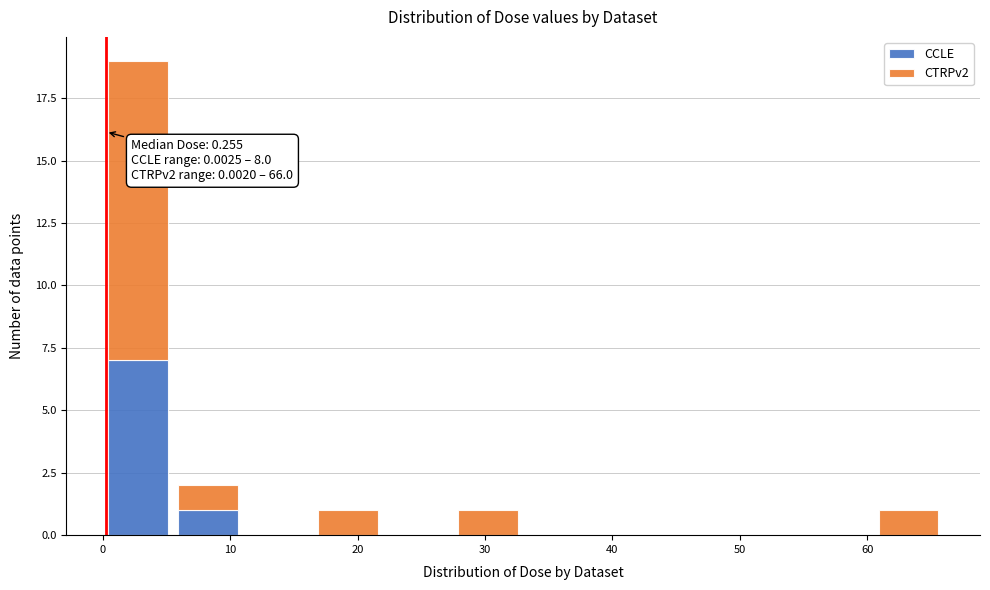

Which range on the x-axis has the tallest stacked bar (by total height)?

0 to 6